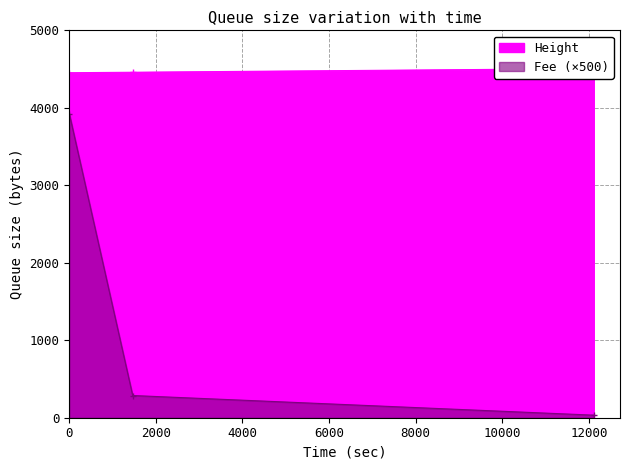

Rank the series by their maximum value, from lowest to highest.

Fee, Height